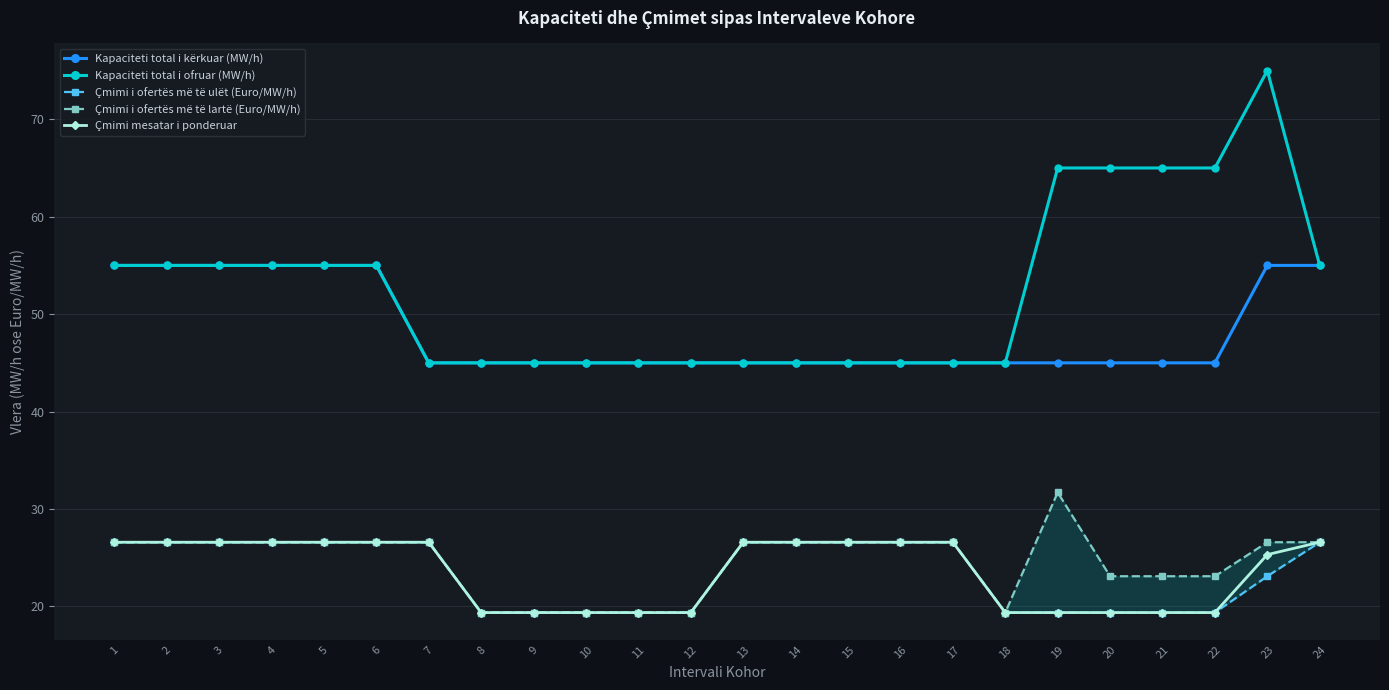

Reading left to right, list all the values displayed in this chart.

Kapaciteti total i kërkuar (MW/h): 55.0	55.0	55.0	55.0	55.0	55.0	45.0	45.0	45.0	45.0	45.0	45.0	45.0	45.0	45.0	45.0	45.0	45.0	45.0	45.0	45.0	45.0	55.0	55.0
Kapaciteti total i ofruar (MW/h): 55.0	55.0	55.0	55.0	55.0	55.0	45.0	45.0	45.0	45.0	45.0	45.0	45.0	45.0	45.0	45.0	45.0	45.0	65.0	65.0	65.0	65.0	75.0	55.0
Çmimi i ofertës më të ulët (Euro/MW/h): 26.6	26.6	26.6	26.6	26.6	26.6	26.6	19.4	19.4	19.4	19.4	19.4	26.6	26.6	26.6	26.6	26.6	19.4	19.4	19.4	19.4	19.4	23.1	26.6
Çmimi i ofertës më të lartë (Euro/MW/h): 26.6	26.6	26.6	26.6	26.6	26.6	26.6	19.4	19.4	19.4	19.4	19.4	26.6	26.6	26.6	26.6	26.6	19.4	31.7	23.1	23.1	23.1	26.6	26.6
Çmimi mesatar i ponderuar: 26.6	26.6	26.6	26.6	26.6	26.6	26.6	19.4	19.4	19.4	19.4	19.4	26.6	26.6	26.6	26.6	26.6	19.4	19.4	19.4	19.4	19.4	25.3	26.6